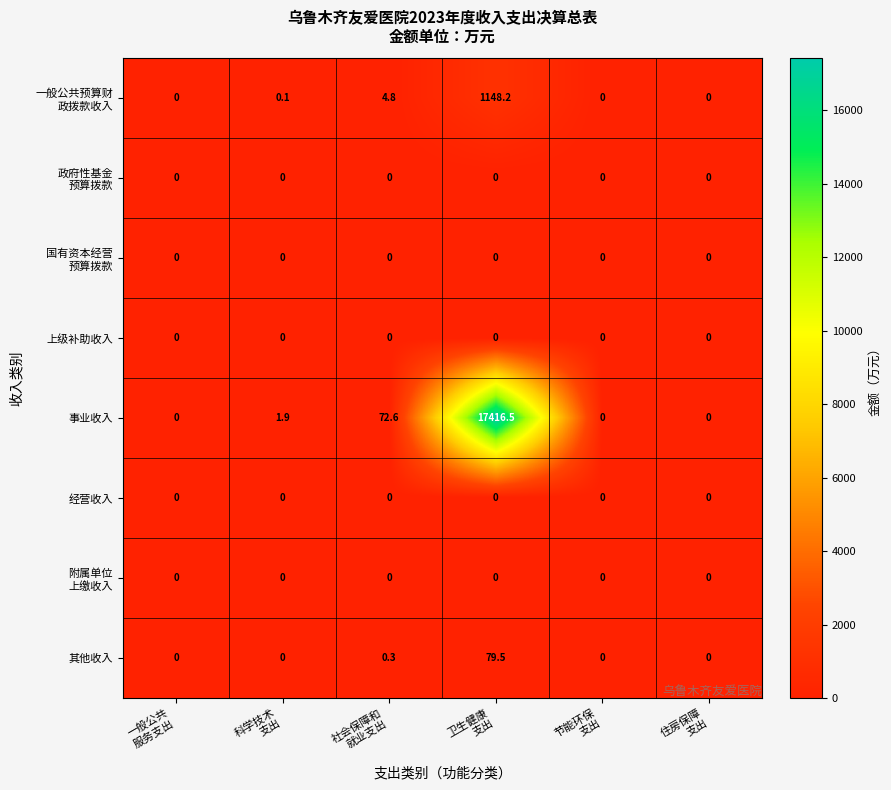

Which series has the largest total across all categories?

事业收入